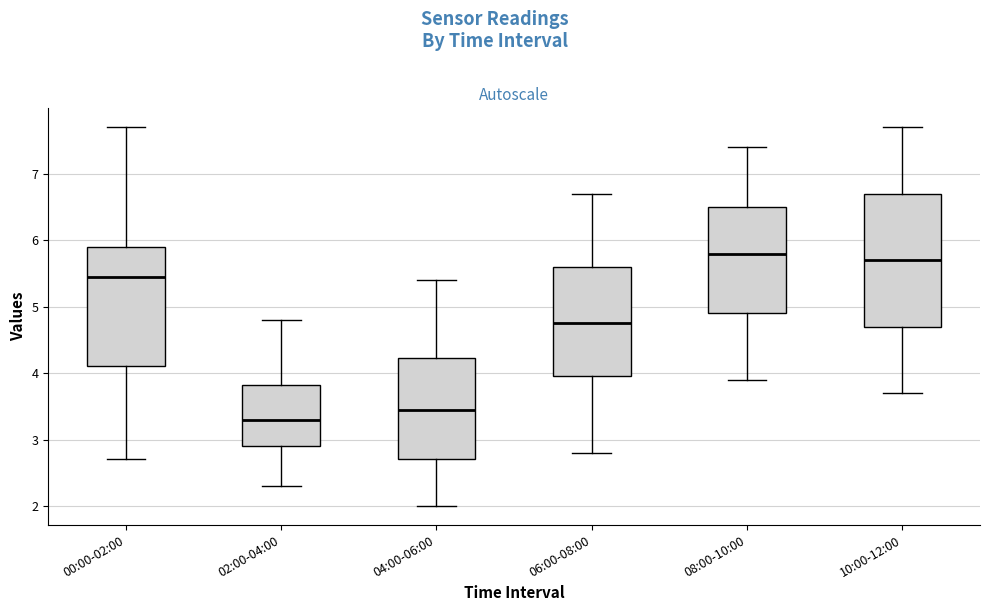

Which box has the lowest median line?

02:00-04:00